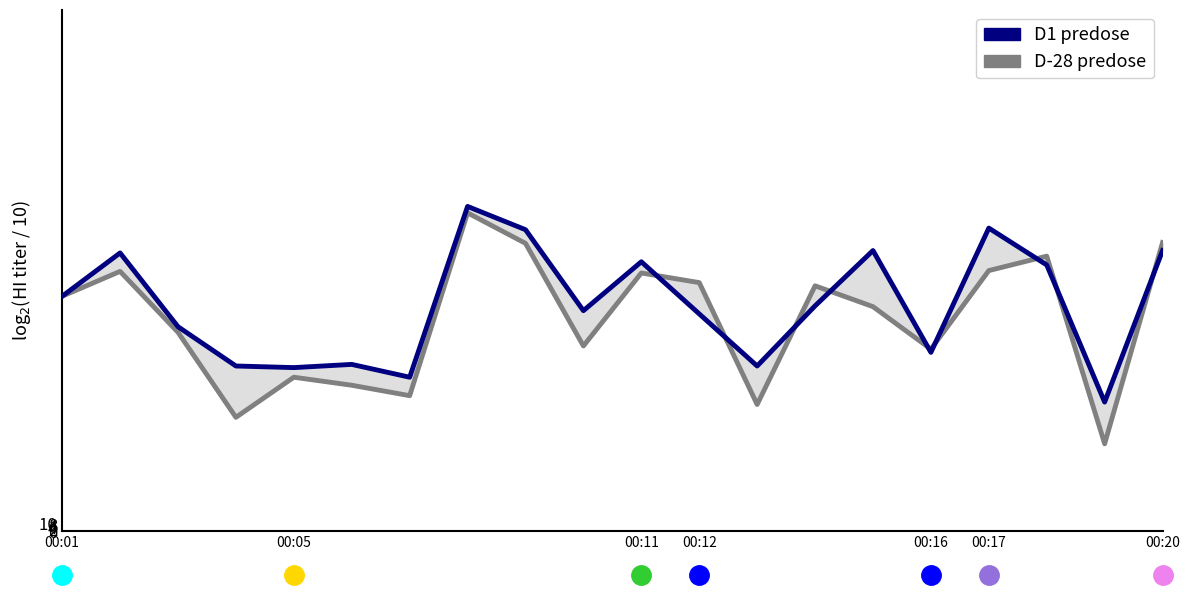

What is the sum of all col_4 values?

5649